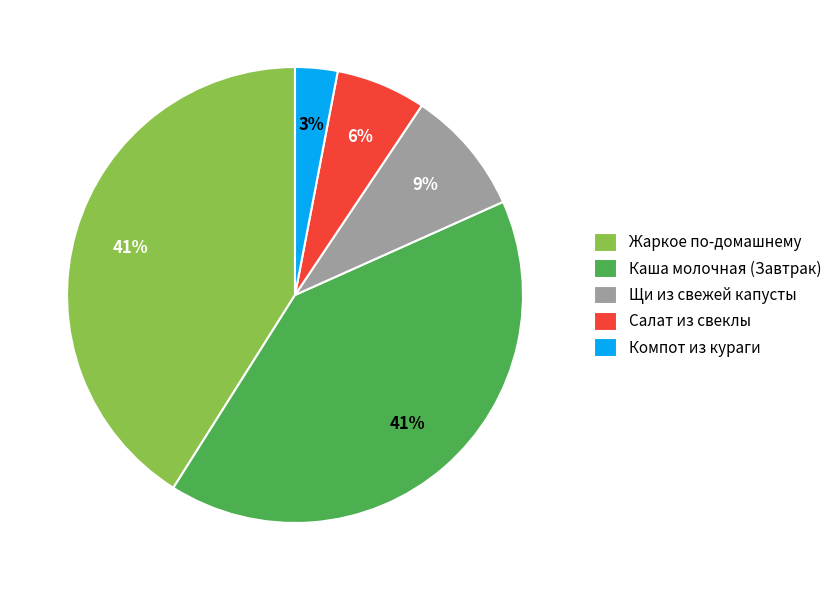

To the nearest percent, what is the difference between the largest and smallest slice percentages?

38%